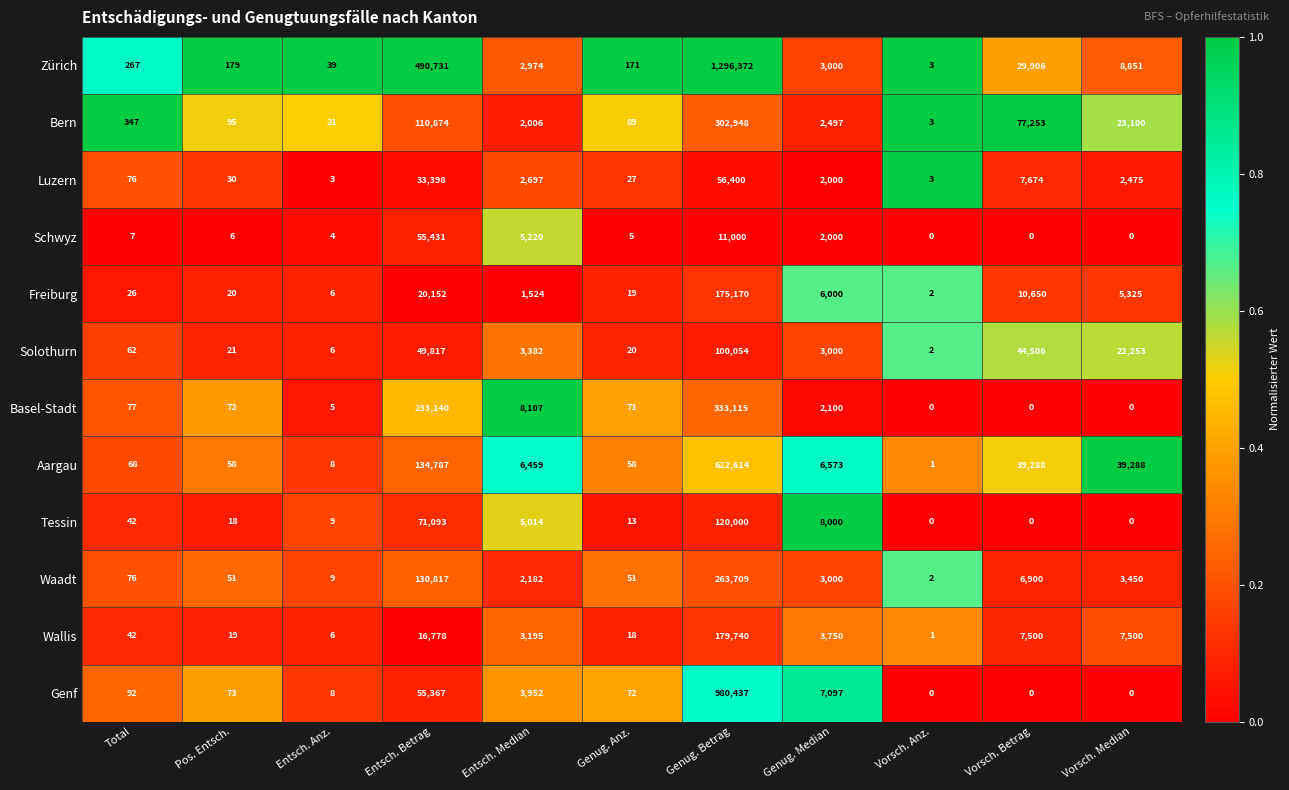

What is the sum of the Bern values at Vorsch. Betrag and Pos. Entsch.?

77348